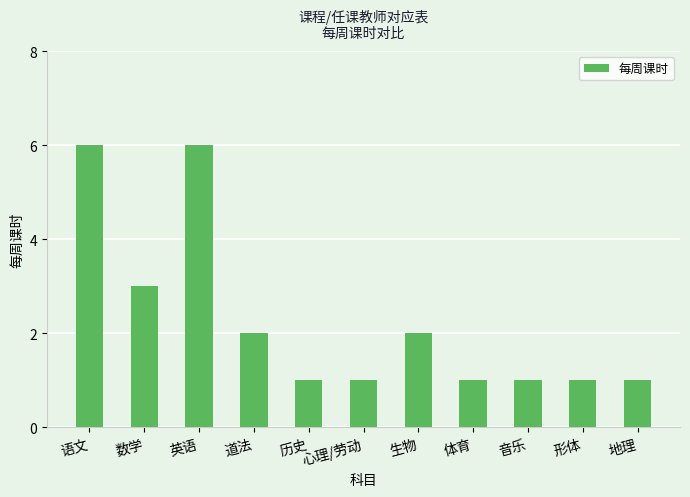

What is the ratio of the value at 心理/劳动 to the value at 道法?

0.5